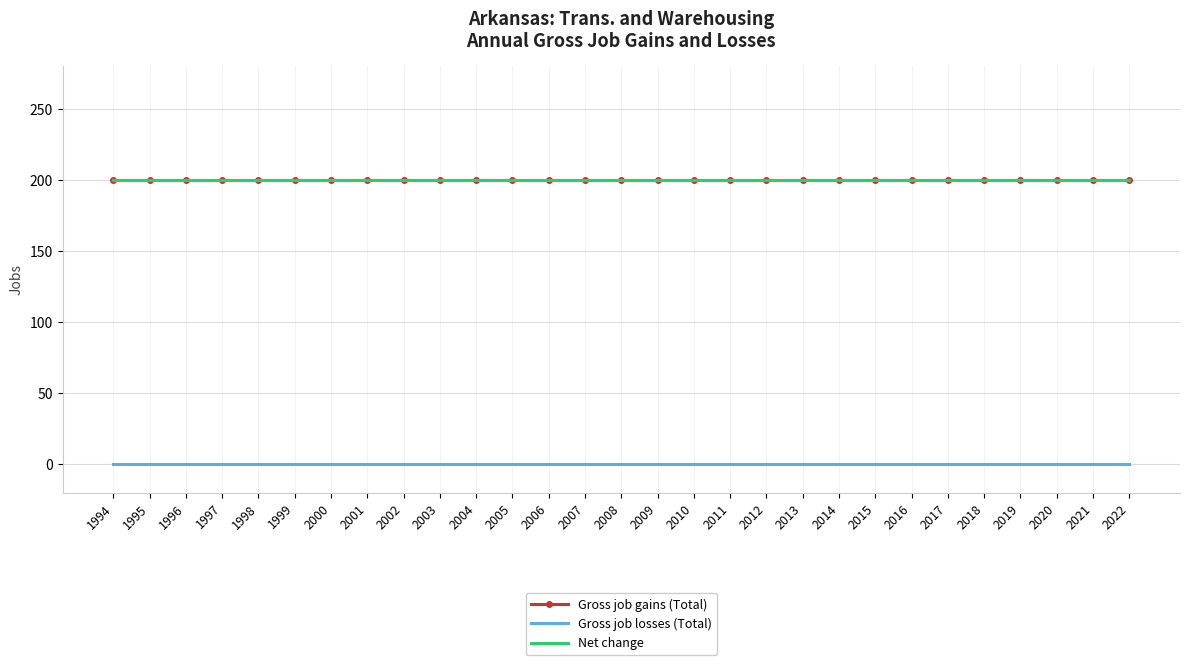

Reading right to left, transcribe all the data shown in this chart.

Gross job gains (Total): 200	200	200	200	200	200	200	200	200	200	200	200	200	200	200	200	200	200	200	200	200	200	200	200	200	200	200	200	200
Gross job losses (Total): 0	0	0	0	0	0	0	0	0	0	0	0	0	0	0	0	0	0	0	0	0	0	0	0	0	0	0	0	0
Net change: 200	200	200	200	200	200	200	200	200	200	200	200	200	200	200	200	200	200	200	200	200	200	200	200	200	200	200	200	200